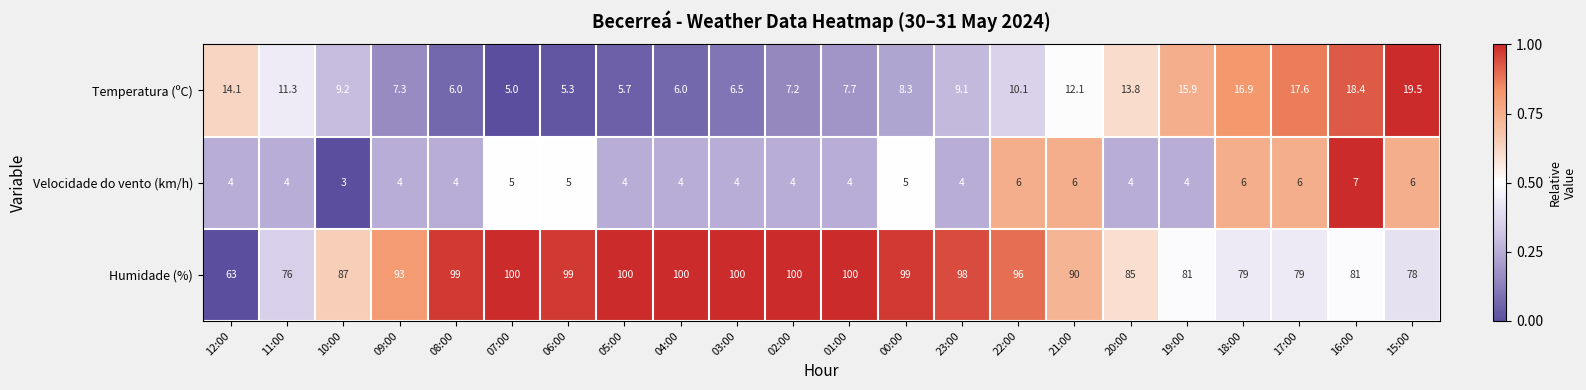

How many distinct data groups are displayed?

3